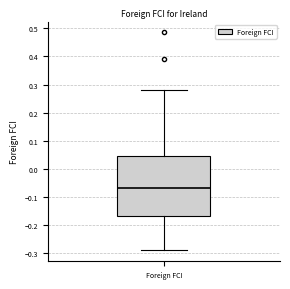

Read this box plot against the y-axis: the position of the median line, the range covered by the box, and the ends of both whiskers. The values are not printed on the chart, so give them approximately, as read against the axis.

median -0.07, box -0.17 to 0.04, whiskers -0.29 to 0.28